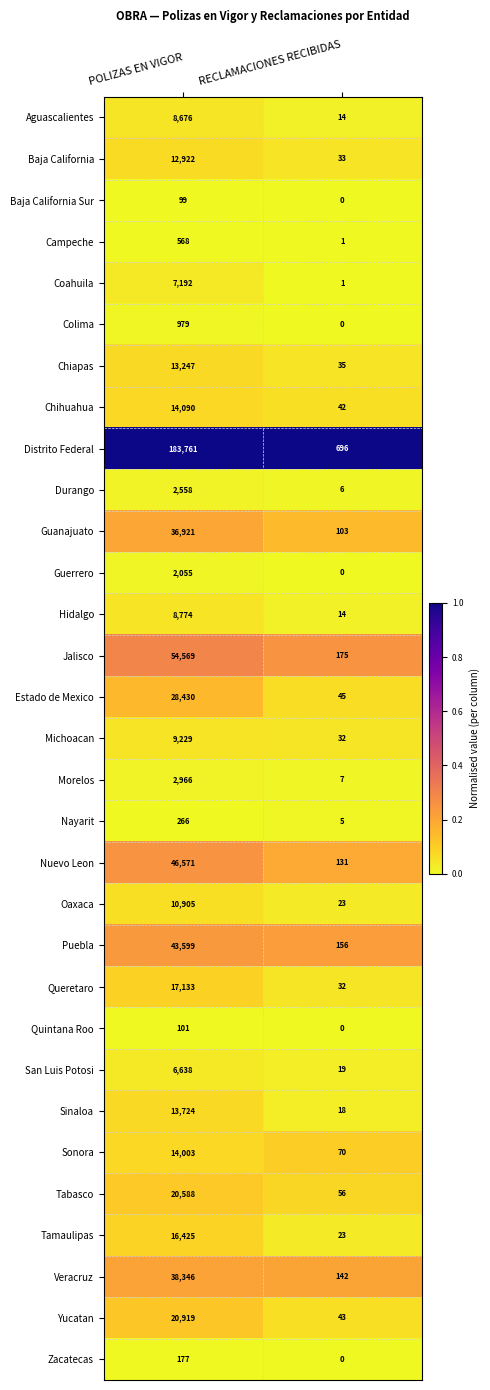

The Chihuahua series shows 42 at RECLAMACIONES RECIBIDAS. True or false?

True